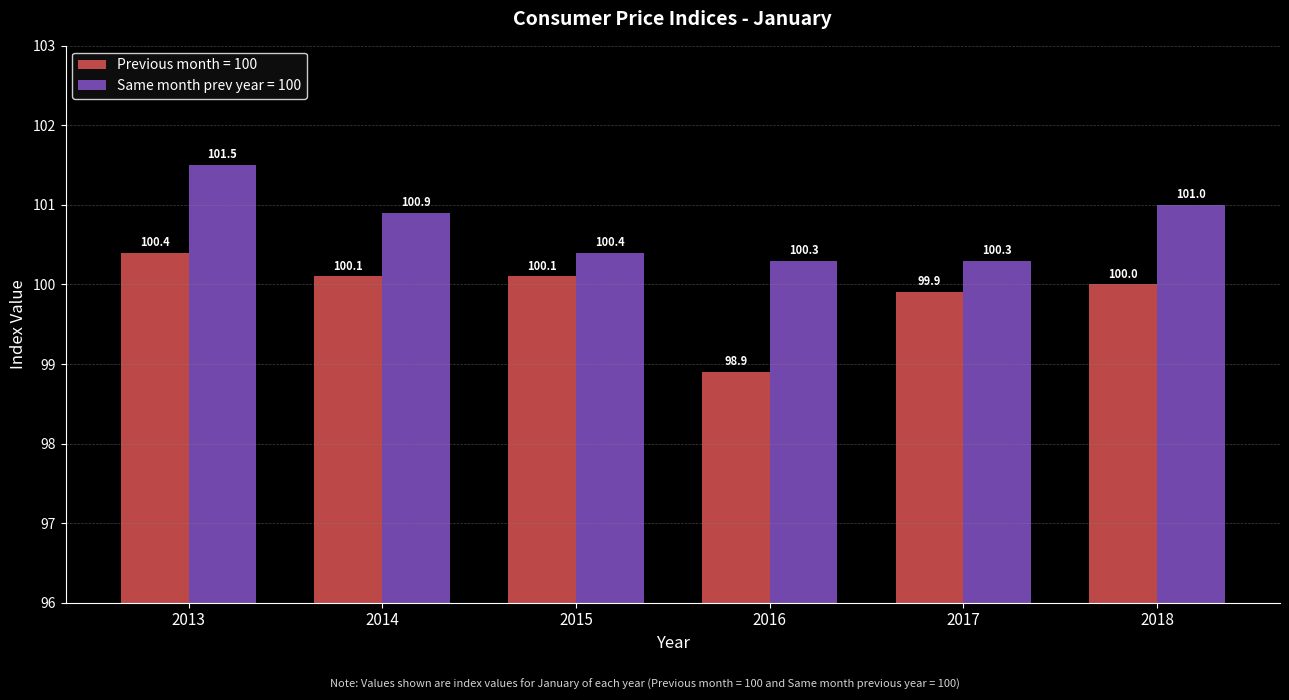

What is the value of the Previous month = 100 bar at the 2nd from the left?

100.1